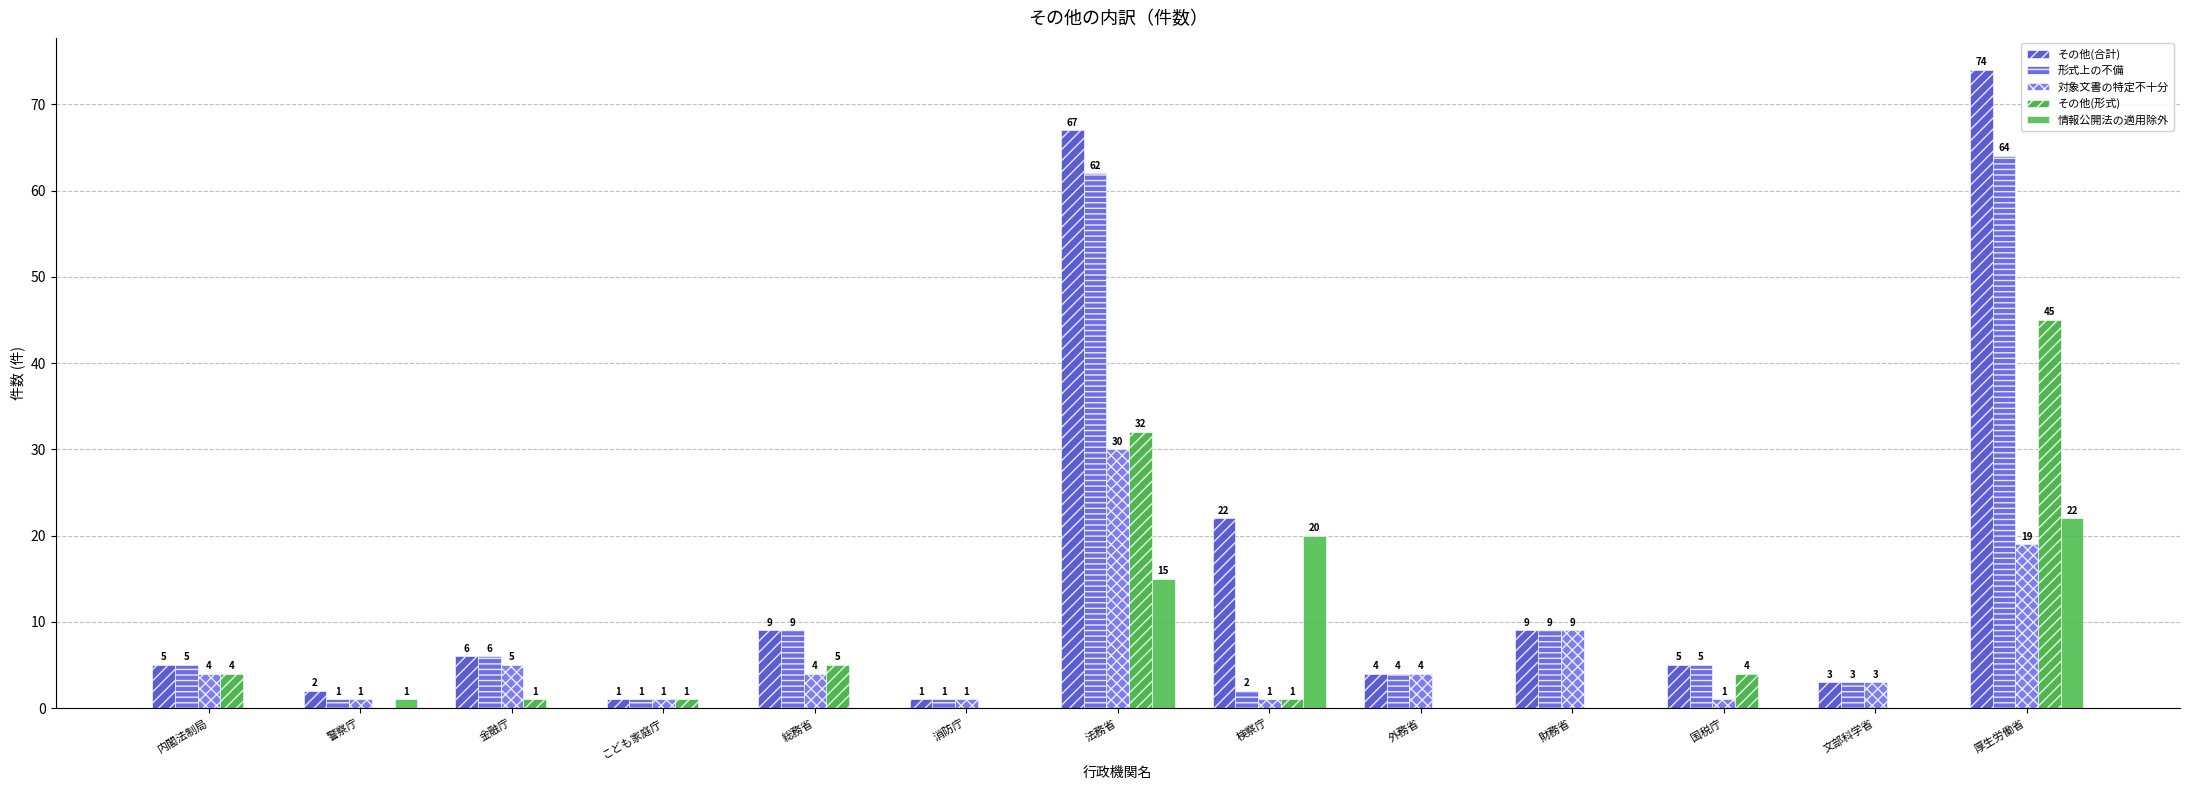

How many series are shown in this chart?

5